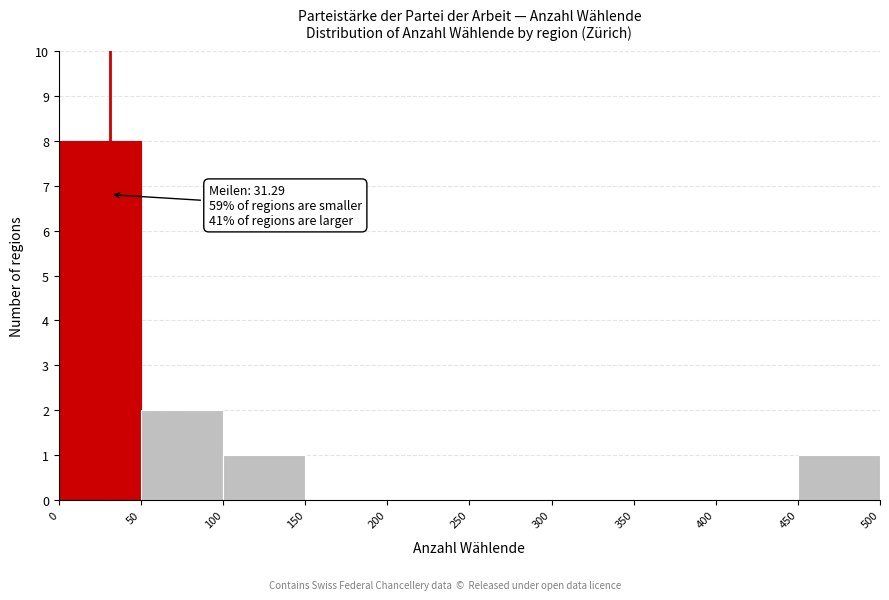

Which range on the x-axis has the tallest bar?

0 to 50